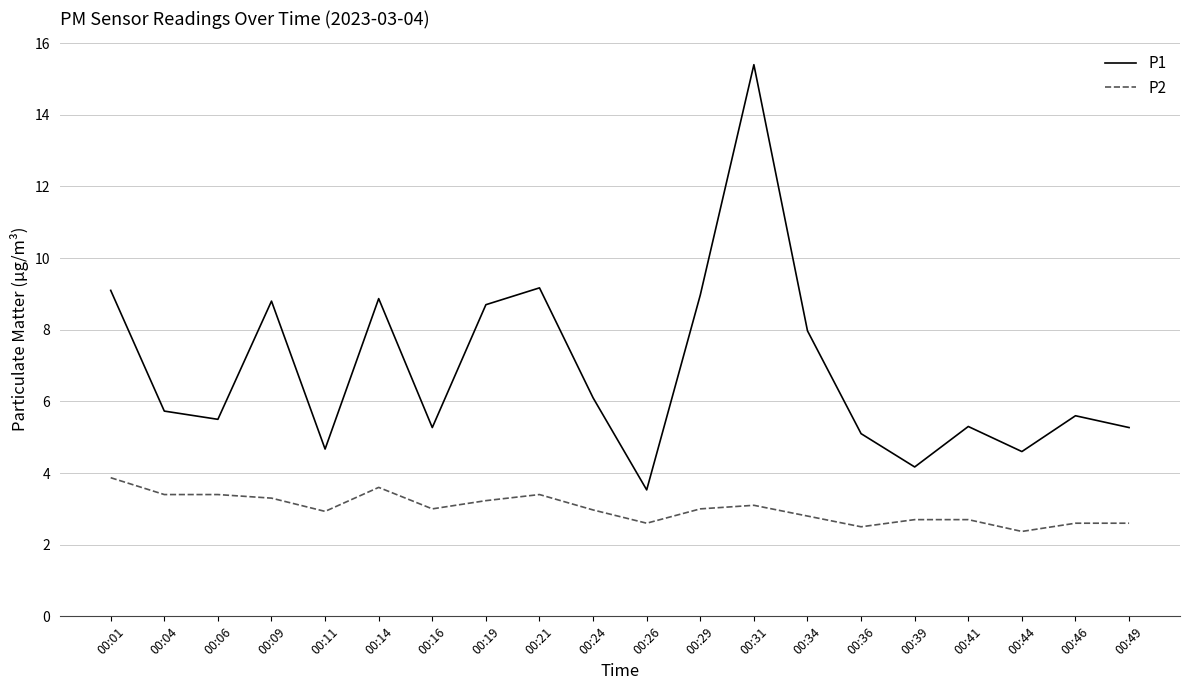

Which category has the lowest value in the P1 series?

00:26